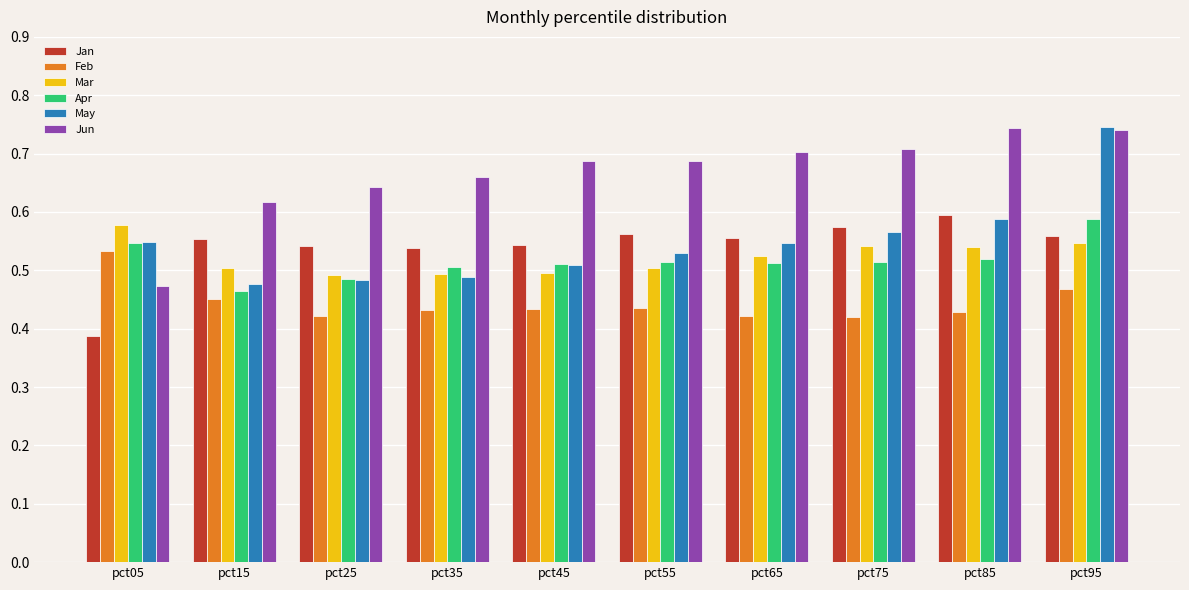

The value of Jun at pct05 is 0.5. True or false?

True